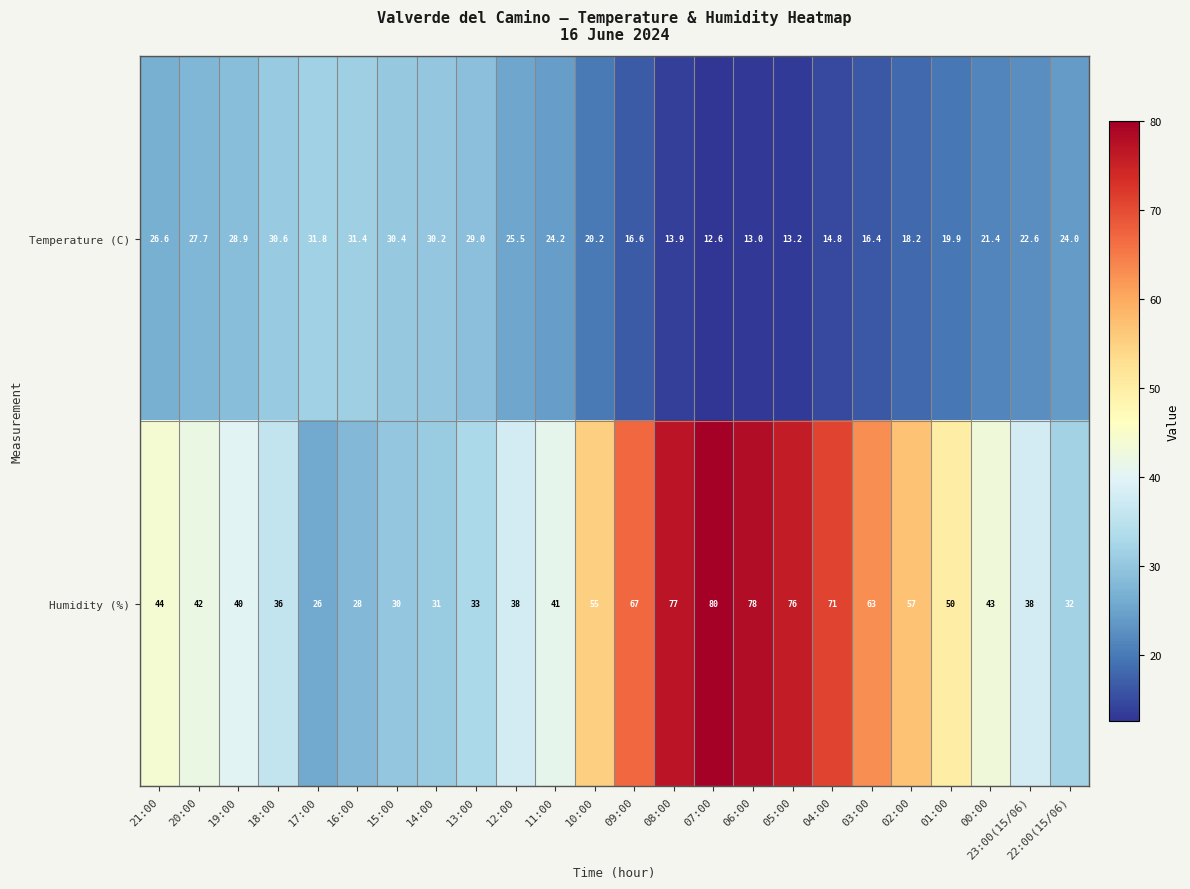

Which series has the largest range (max minus min)?

Humidity (%)